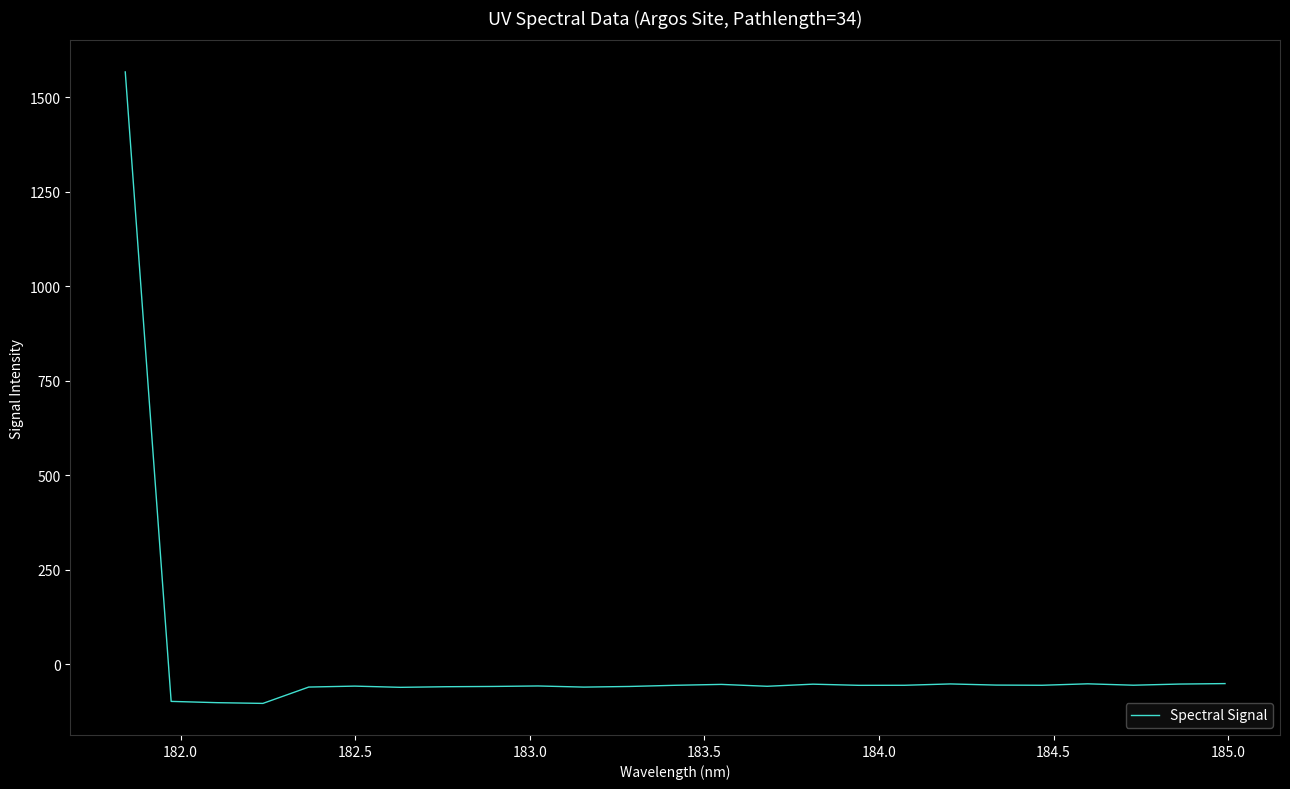

What is the maximum value shown in the chart?

1567.0